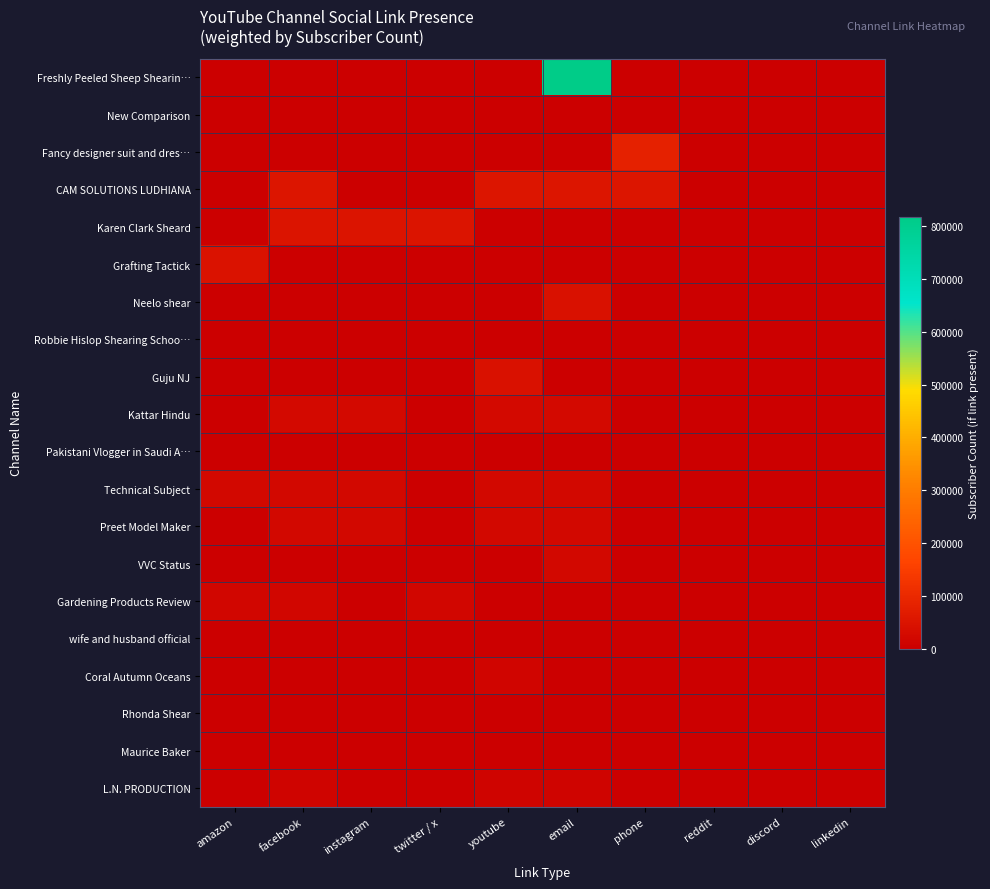

Reading right to left, transcribe all the data shown in this chart.

Freshly Peeled Sheep Shearin…: linkedin=0	discord=0	reddit=0	phone=0	email=818000	youtube=0	twitter / x=0	instagram=0	facebook=0	amazon=0
New Comparison: linkedin=0	discord=0	reddit=0	phone=0	email=0	youtube=0	twitter / x=0	instagram=0	facebook=0	amazon=0
Fancy designer suit and dres…: linkedin=0	discord=0	reddit=0	phone=81800	email=0	youtube=0	twitter / x=0	instagram=0	facebook=0	amazon=0
CAM SOLUTIONS LUDHIANA: linkedin=0	discord=0	reddit=0	phone=52300	email=52300	youtube=52300	twitter / x=0	instagram=0	facebook=52300	amazon=0
Karen Clark Sheard: linkedin=0	discord=0	reddit=0	phone=0	email=0	youtube=0	twitter / x=49800	instagram=49800	facebook=49800	amazon=0
Grafting Tactick: linkedin=0	discord=0	reddit=0	phone=0	email=0	youtube=0	twitter / x=0	instagram=0	facebook=0	amazon=45700
Neelo shear: linkedin=0	discord=0	reddit=0	phone=0	email=43800	youtube=0	twitter / x=0	instagram=0	facebook=0	amazon=0
Robbie Hislop Shearing Schoo…: linkedin=0	discord=0	reddit=0	phone=0	email=0	youtube=0	twitter / x=0	instagram=0	facebook=0	amazon=0
Guju NJ: linkedin=0	discord=0	reddit=0	phone=0	email=0	youtube=42800	twitter / x=0	instagram=0	facebook=0	amazon=0
Kattar Hindu: linkedin=0	discord=0	reddit=0	phone=0	email=23100	youtube=23100	twitter / x=0	instagram=23100	facebook=23100	amazon=0
Pakistani Vlogger in Saudi A…: linkedin=0	discord=0	reddit=0	phone=0	email=0	youtube=0	twitter / x=0	instagram=0	facebook=0	amazon=0
Technical Subject: linkedin=0	discord=0	reddit=0	phone=0	email=22200	youtube=22200	twitter / x=0	instagram=22200	facebook=22200	amazon=22200
Preet Model Maker: linkedin=0	discord=0	reddit=0	phone=0	email=21400	youtube=21400	twitter / x=0	instagram=21400	facebook=21400	amazon=0
VVC Status: linkedin=0	discord=0	reddit=0	phone=0	email=21300	youtube=0	twitter / x=0	instagram=0	facebook=0	amazon=0
Gardening Products Review: linkedin=0	discord=0	reddit=0	phone=0	email=0	youtube=0	twitter / x=18500	instagram=0	facebook=18500	amazon=18500
wife and husband official: linkedin=0	discord=0	reddit=0	phone=0	email=0	youtube=0	twitter / x=0	instagram=0	facebook=0	amazon=0
Coral Autumn Oceans: linkedin=0	discord=0	reddit=0	phone=0	email=0	youtube=14200	twitter / x=0	instagram=0	facebook=0	amazon=0
Rhonda Shear: linkedin=0	discord=0	reddit=0	phone=0	email=0	youtube=0	twitter / x=0	instagram=0	facebook=0	amazon=0
Maurice Baker: linkedin=0	discord=0	reddit=0	phone=0	email=0	youtube=0	twitter / x=0	instagram=0	facebook=0	amazon=0
L.N. PRODUCTION: linkedin=0	discord=0	reddit=0	phone=0	email=12200	youtube=12200	twitter / x=0	instagram=0	facebook=12200	amazon=0